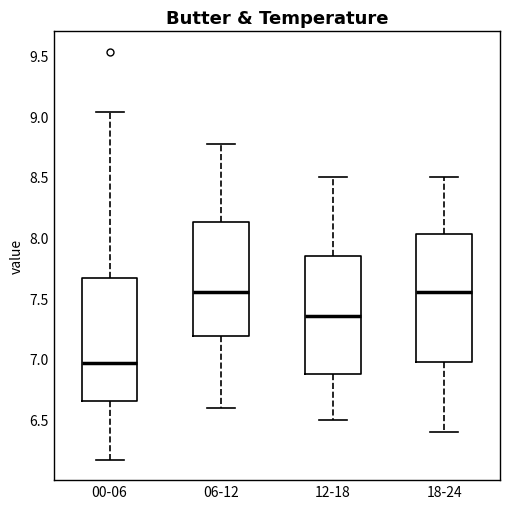

Reading left to right, transcribe this box plot: for each box, give where its median line is, the range the box spans, and where its two whiskers end, as read against the y-axis. The values are not printed on the chart, so give them approximately, as read against the axis.

00-06: median 6.95, box 6.65 to 7.65, whiskers 6.15 to 9.05
06-12: median 7.55, box 7.20 to 8.15, whiskers 6.60 to 8.75
12-18: median 7.35, box 6.90 to 7.85, whiskers 6.50 to 8.50
18-24: median 7.55, box 7.00 to 8.05, whiskers 6.40 to 8.50